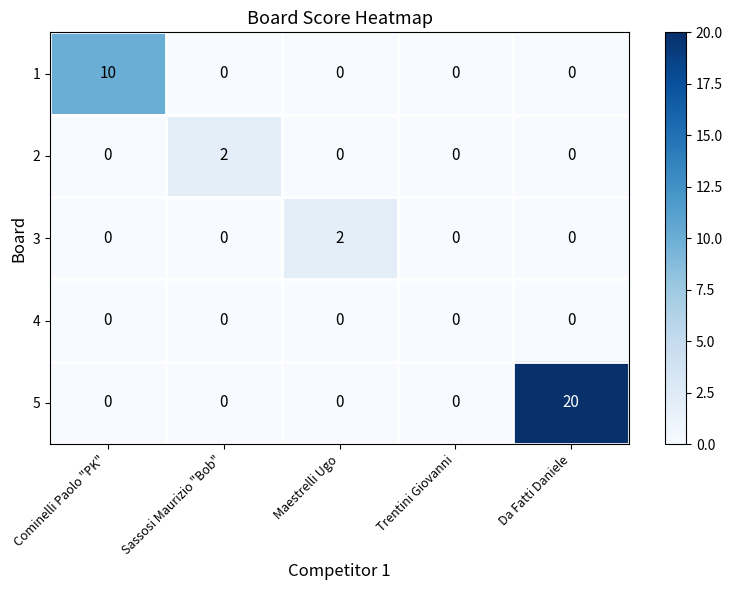

Count the 2 values in the range 0 to 1.

4